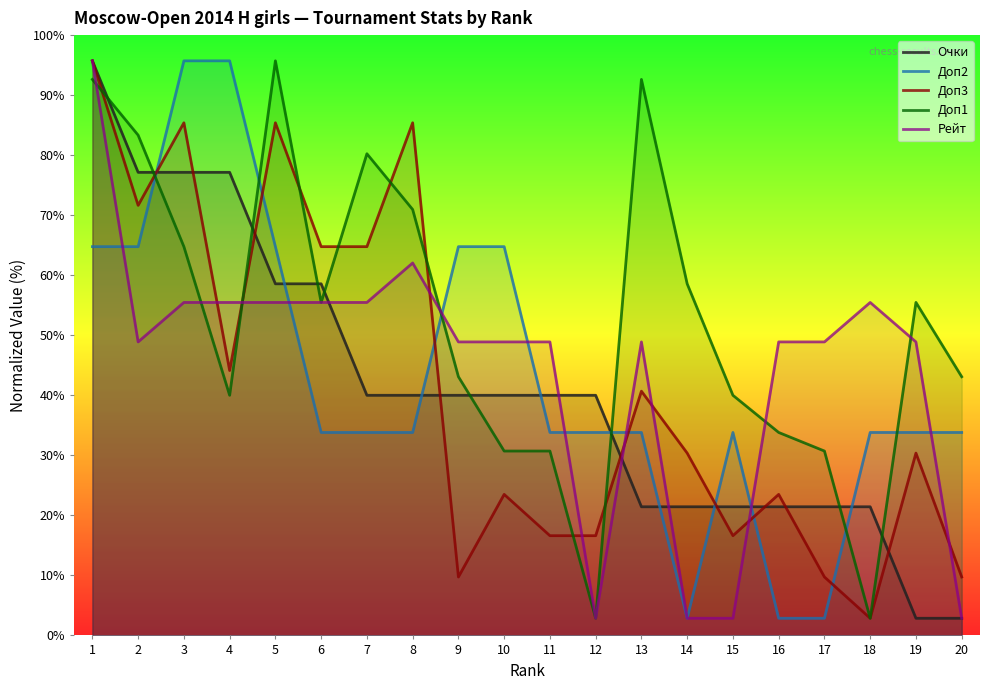

What are all the series names shown in the legend?

Очки, Доп2, Доп3, Доп1, Рейт